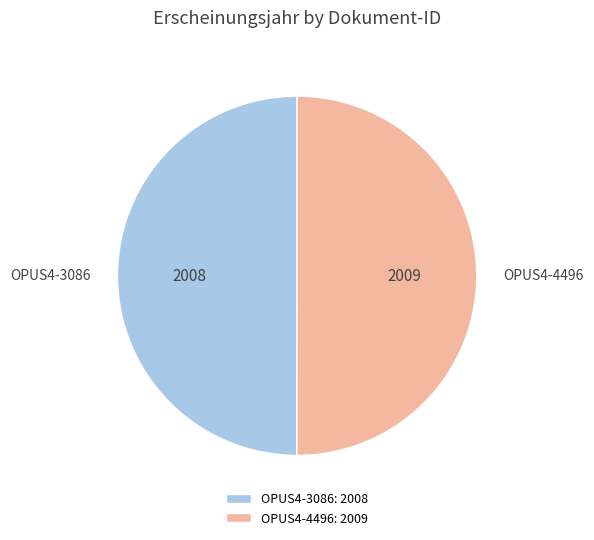

Approximately how many times larger is the value at OPUS4-3086: 2008 compared to OPUS4-4496: 2009?

1.0